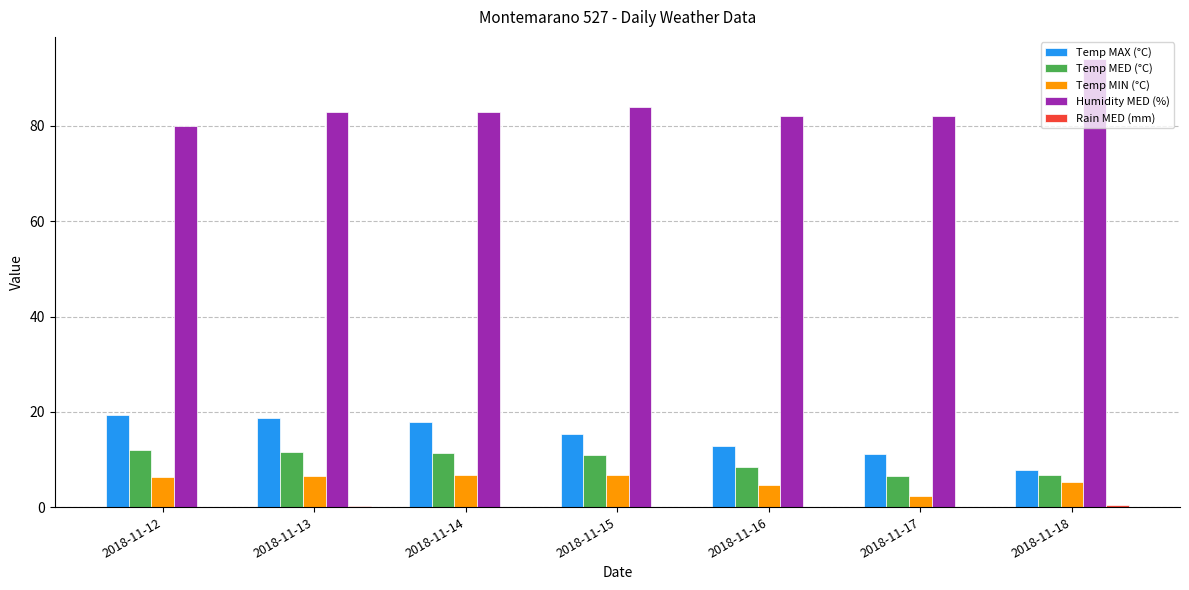

What value does the Humidity MED (%) series have at 2018-11-15?

84.0